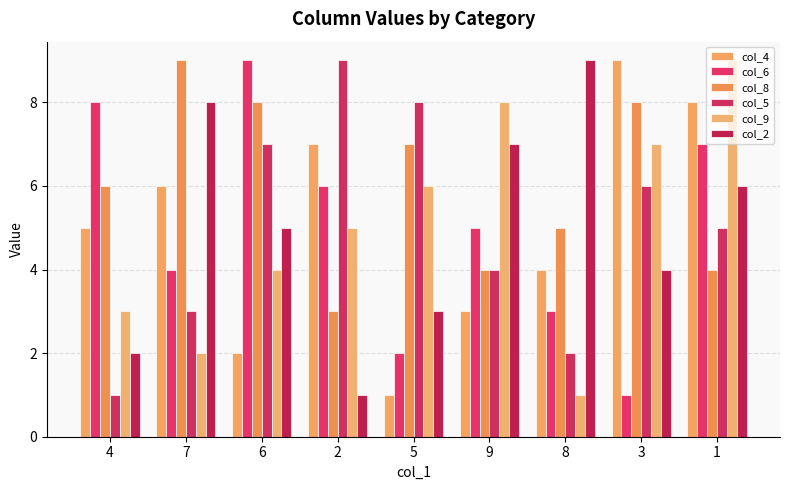

Rank the categories by col_6 value from highest to lowest.

6, 4, 1, 2, 9, 7, 8, 5, 3